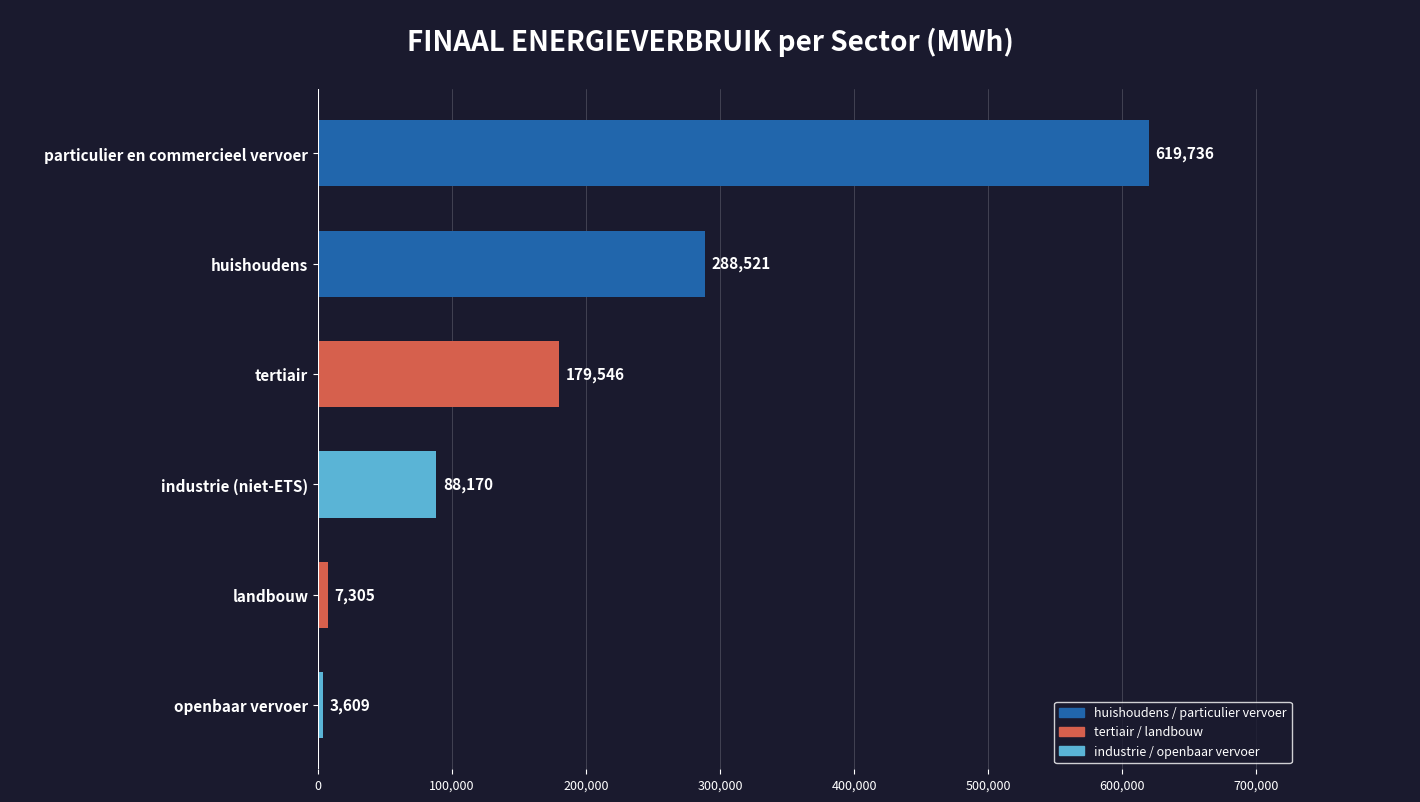

What is the average value?

197814.3